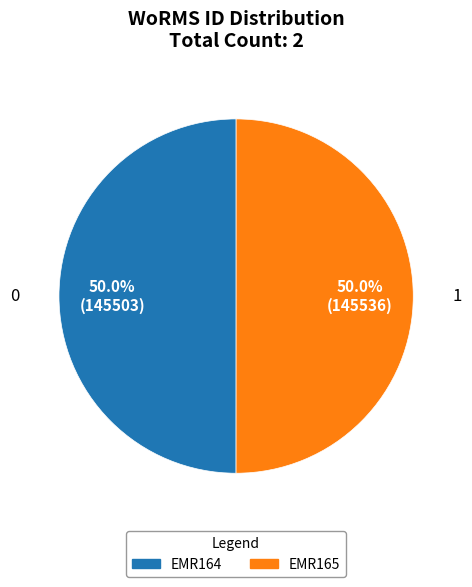

Approximately how many times larger is the value at EMR164 compared to EMR165?

1.0